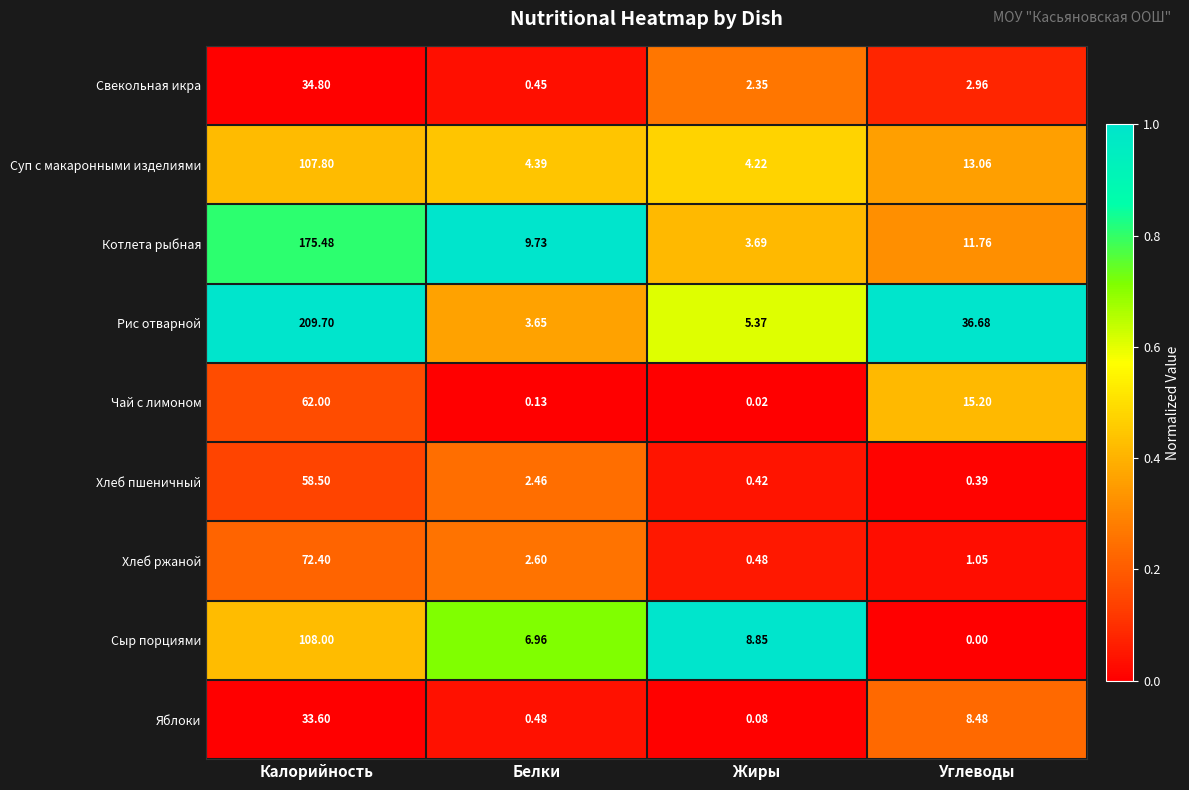

Where does the Котлета рыбная series first go above 11?

Калорийность